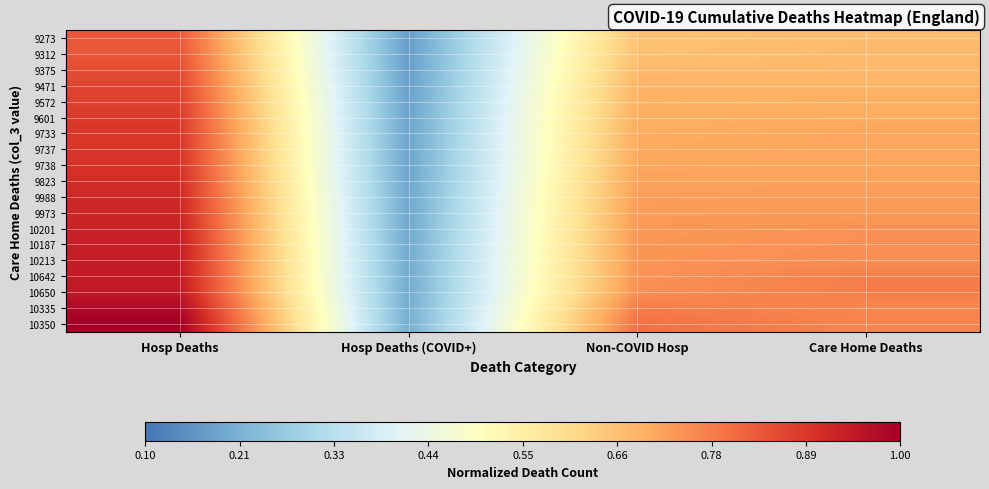

Which series has the widest spread of values?

10350